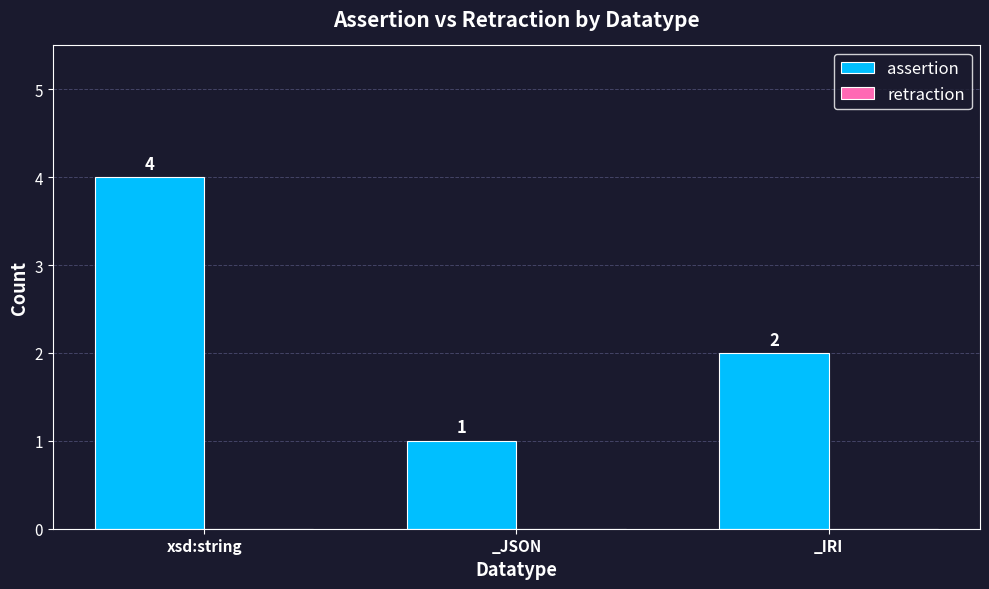

Rank the categories by value from lowest to highest.

_JSON, _IRI, xsd:string